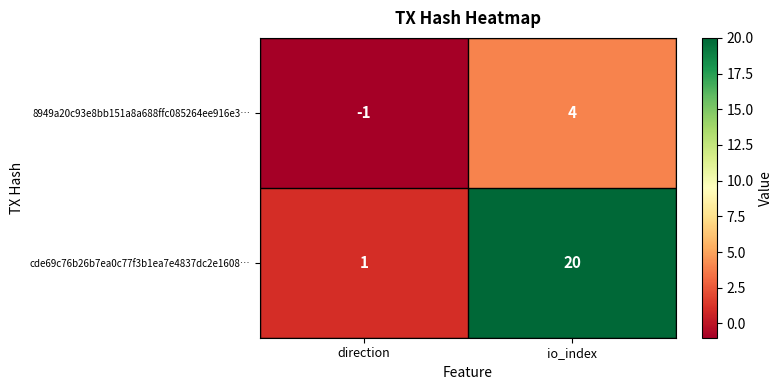

Which category has the highest value in the cde69c76b26b7ea0c77f3b1ea7e4837dc2e1608… series?

io_index